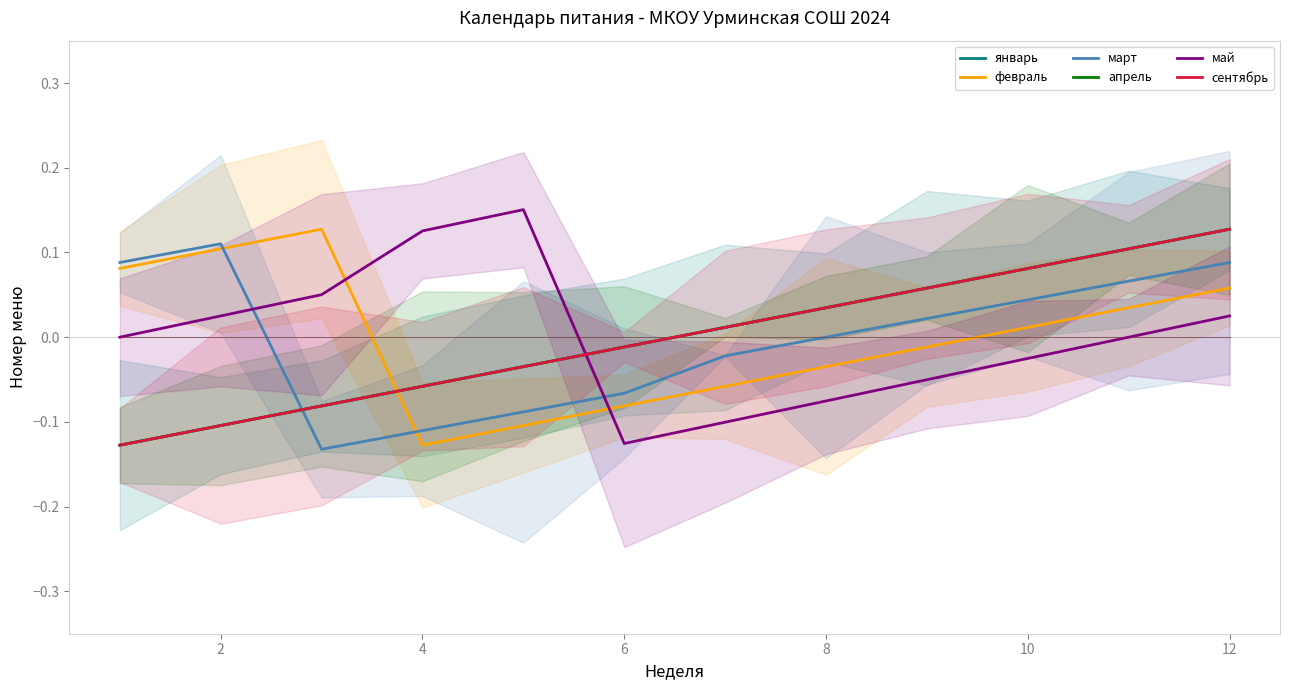

What is the sum of the сентябрь values at 6 and 11?

0.1